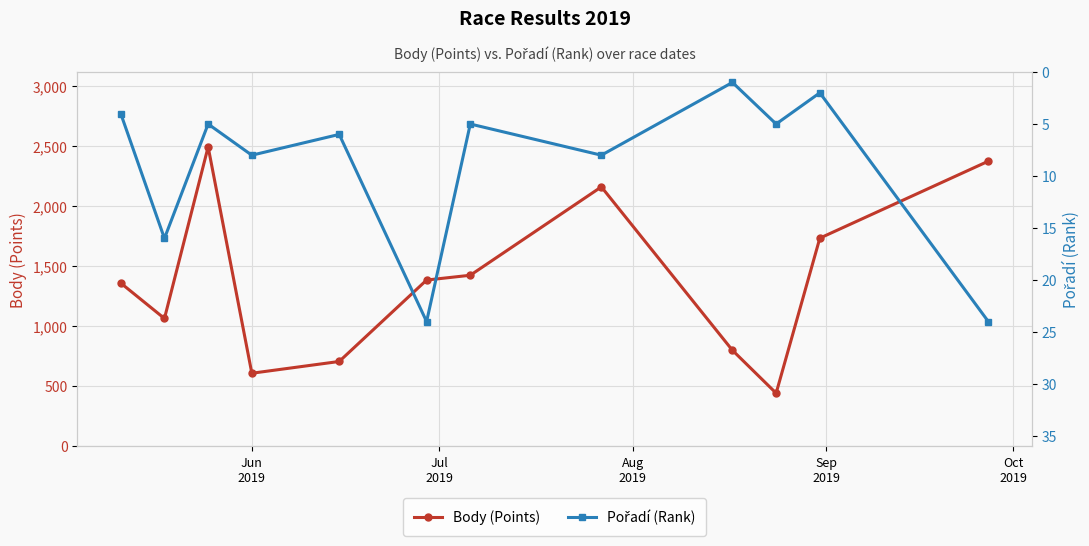

What is the difference between the maximum and second lowest values in the Body (Points) series?

1885